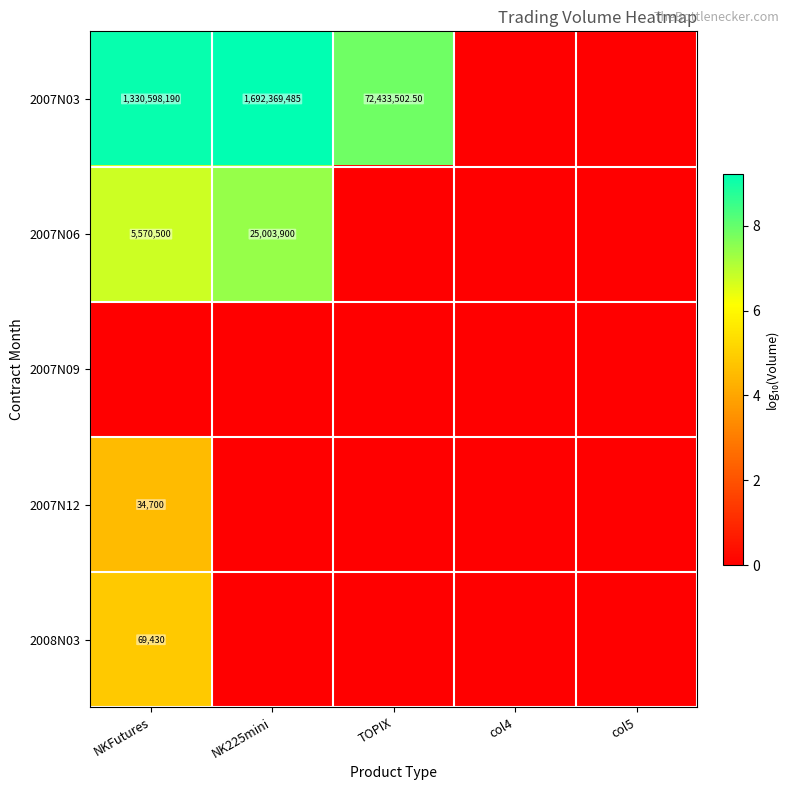

At which category does the chart reach its minimum across all series?

col4